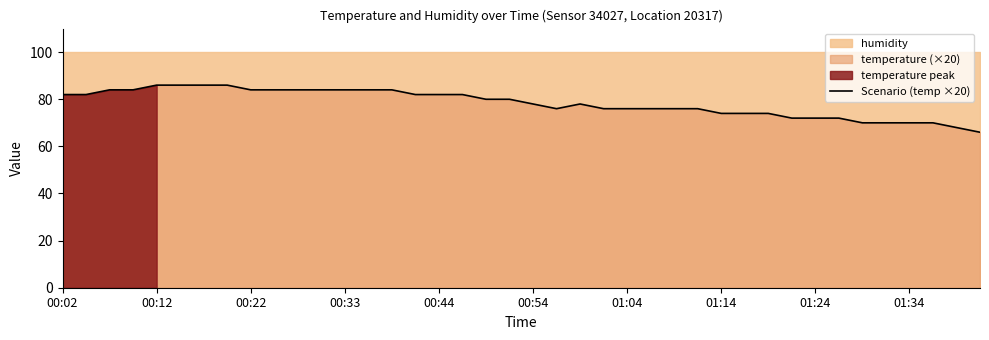

Does the chart display data point markers on the line(s)?

No